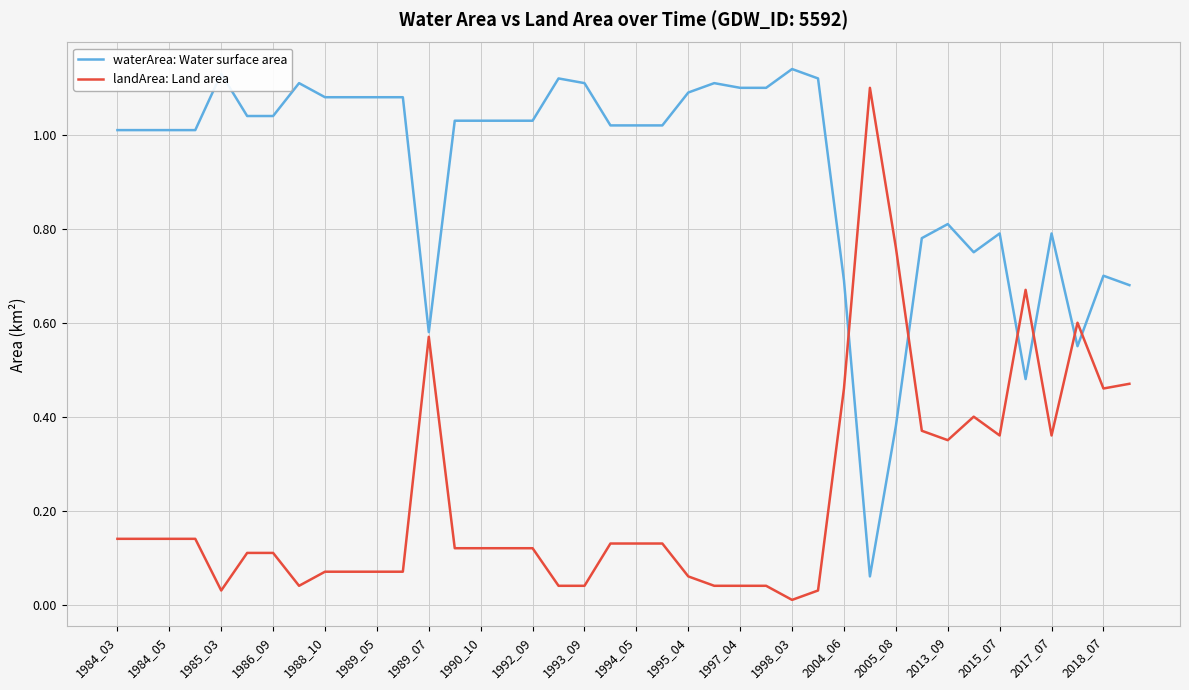

Rank the series by their average value, from lowest to highest.

landArea: Land area, waterArea: Water surface area